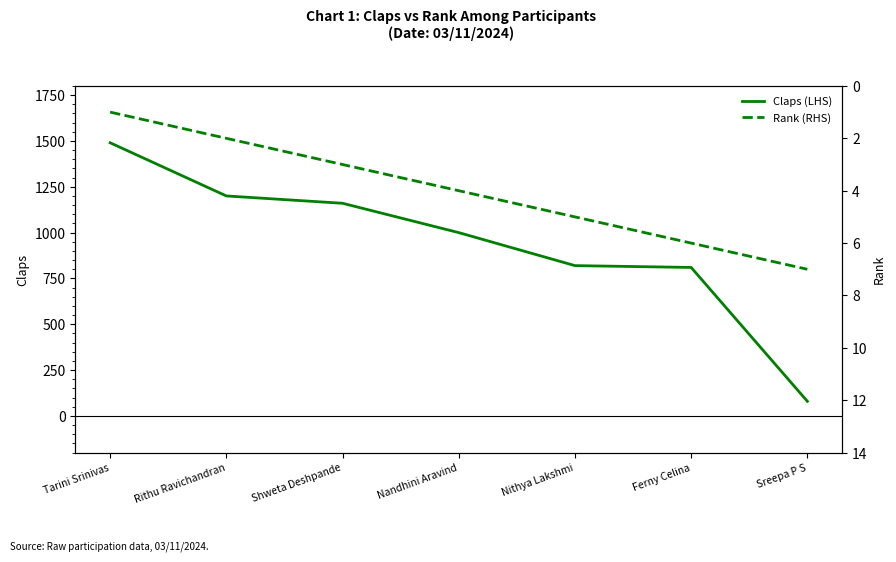

True or false: Rank (RHS) has more than 1 points higher than both neighbors.

False